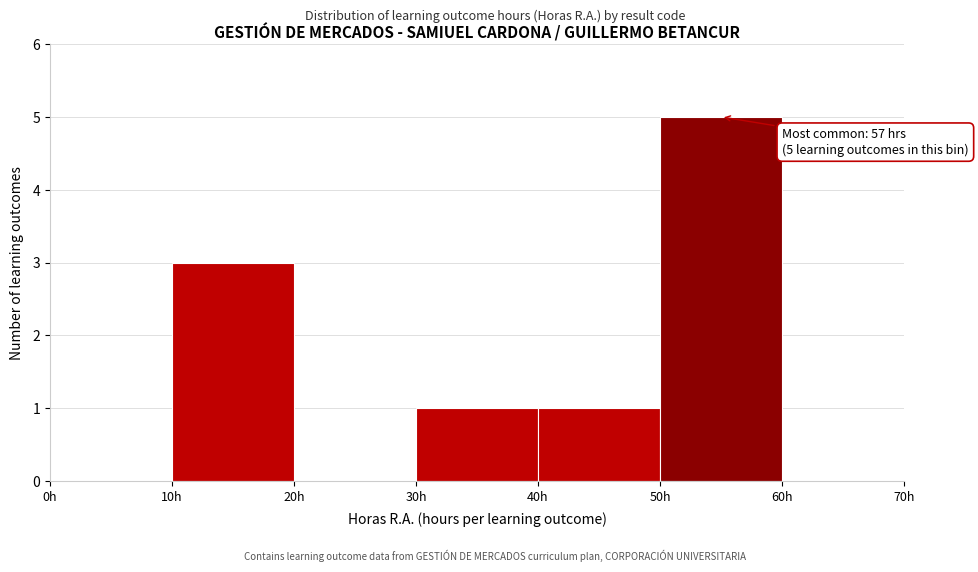

Which range on the x-axis has the tallest bar?

50 to 60